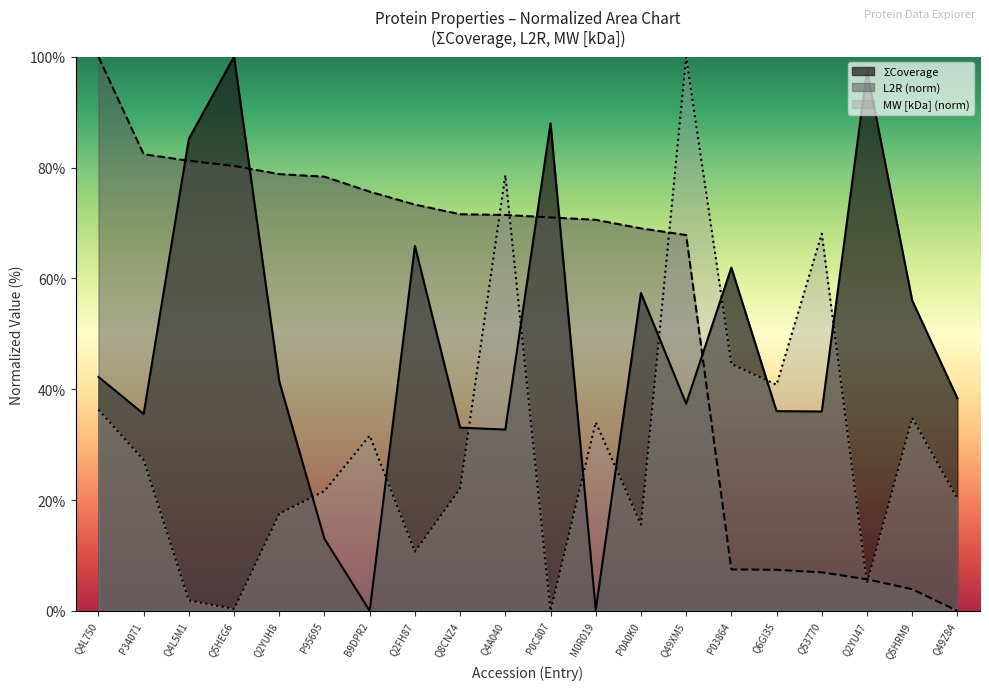

At Q8CNZ4, list the series in order from smallest to largest.

MW [kDa] (norm), ΣCoverage, L2R (norm)